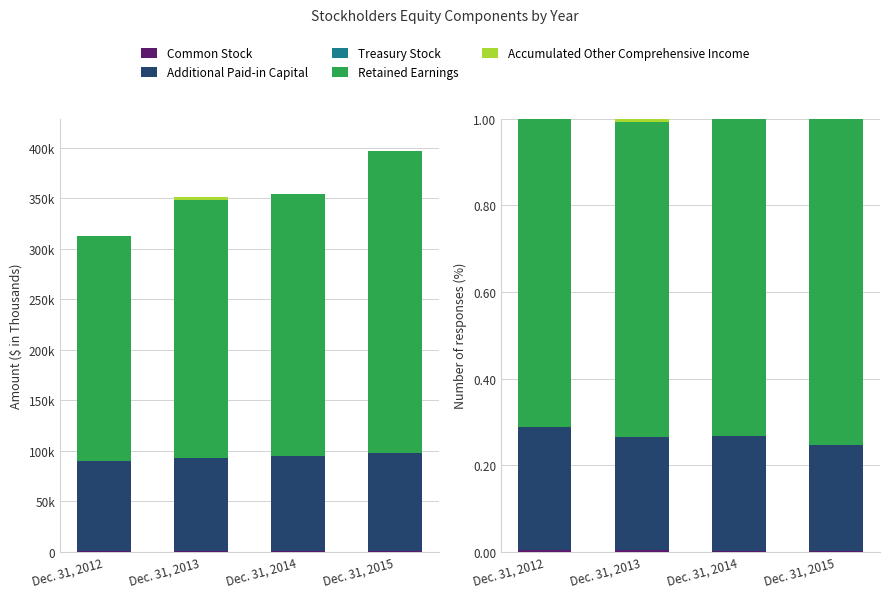

At which label does Additional Paid-in Capital reach its peak?

Dec. 31, 2012